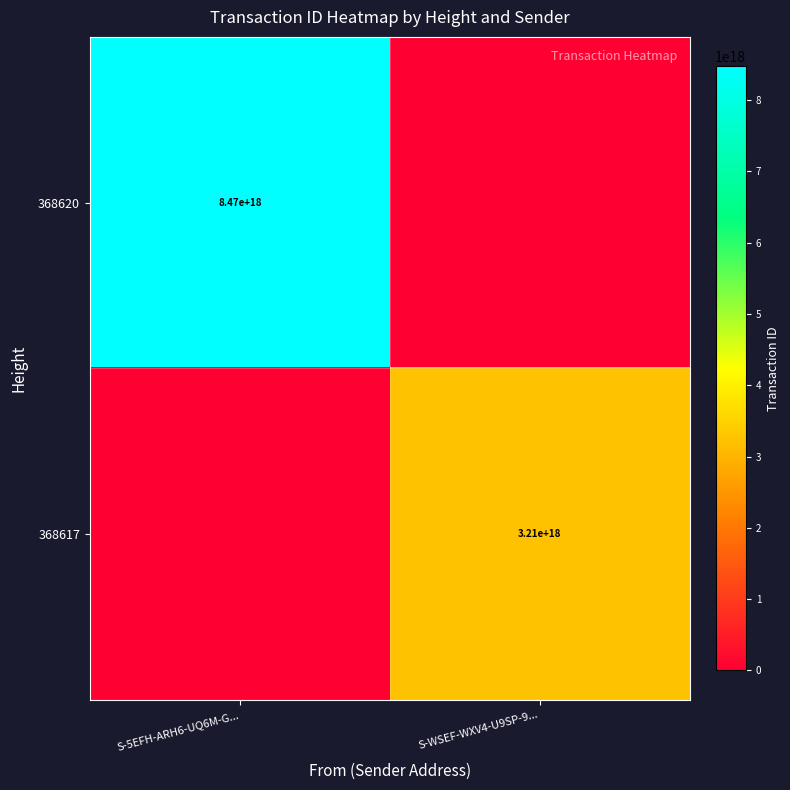

The value of 368620 at S-5EFH-ARH6-UQ6M-G... is 14588848359653998592. True or false?

False